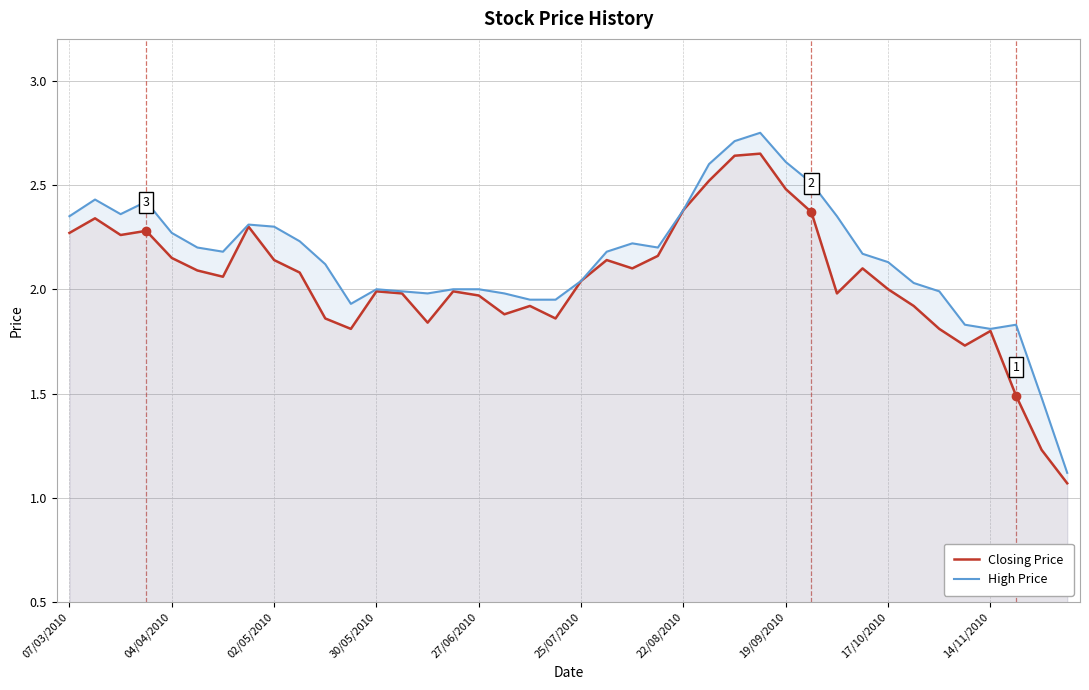

List the series in order of their overall mean, highest first.

High Price, Closing Price